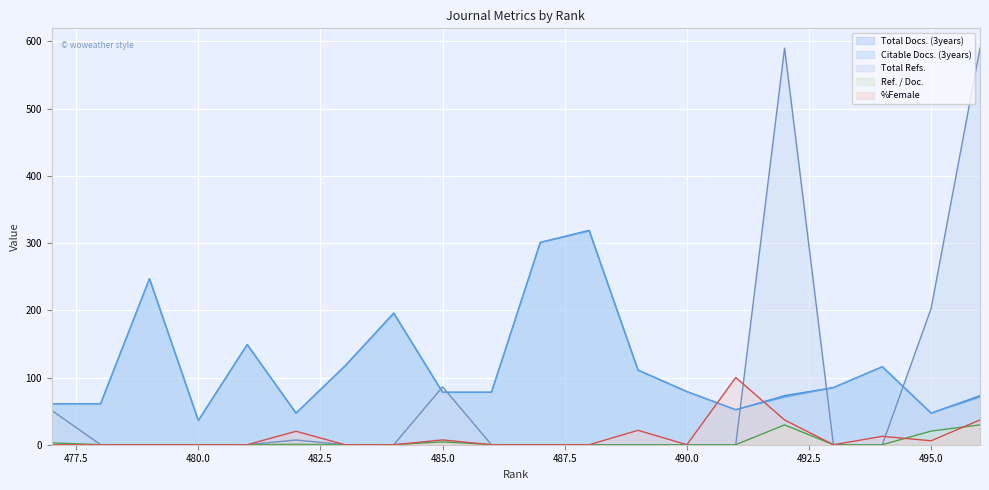

Is it true that Total Docs. (3years) equals 73.0 at 496?

True